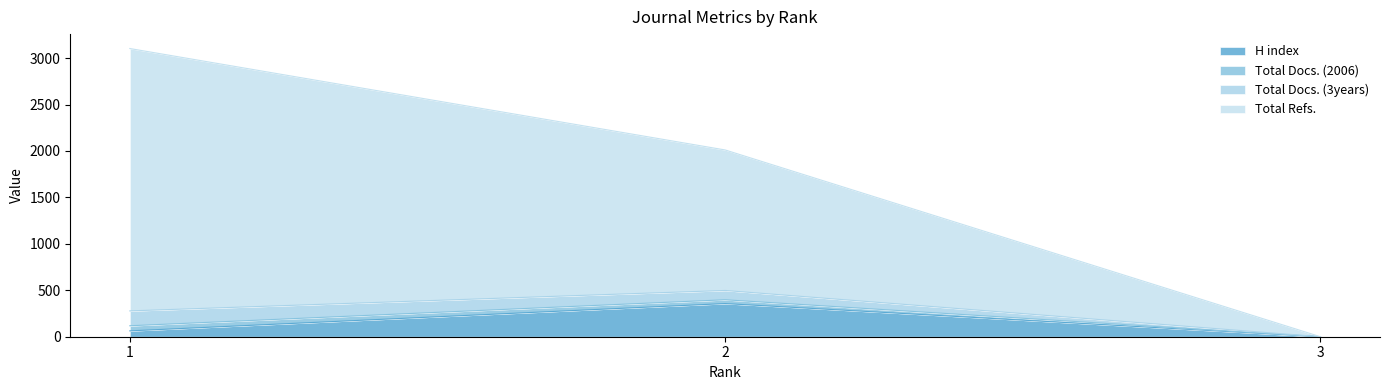

How many Total Docs. (2006) values are between 0 and 3103?

3